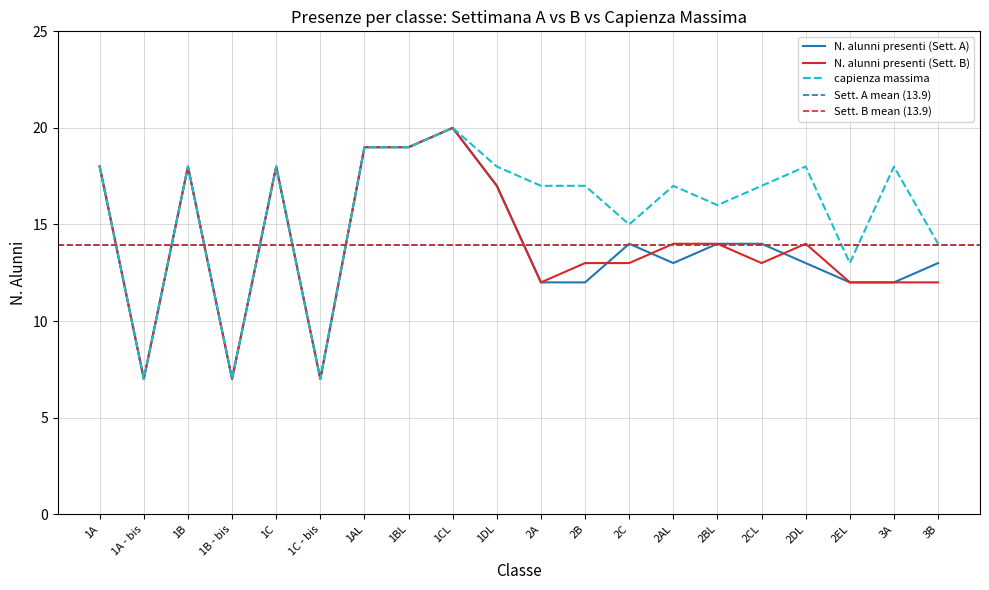

What is the value of the N. alunni presenti (Sett. B) point at the 10th from the left?

17